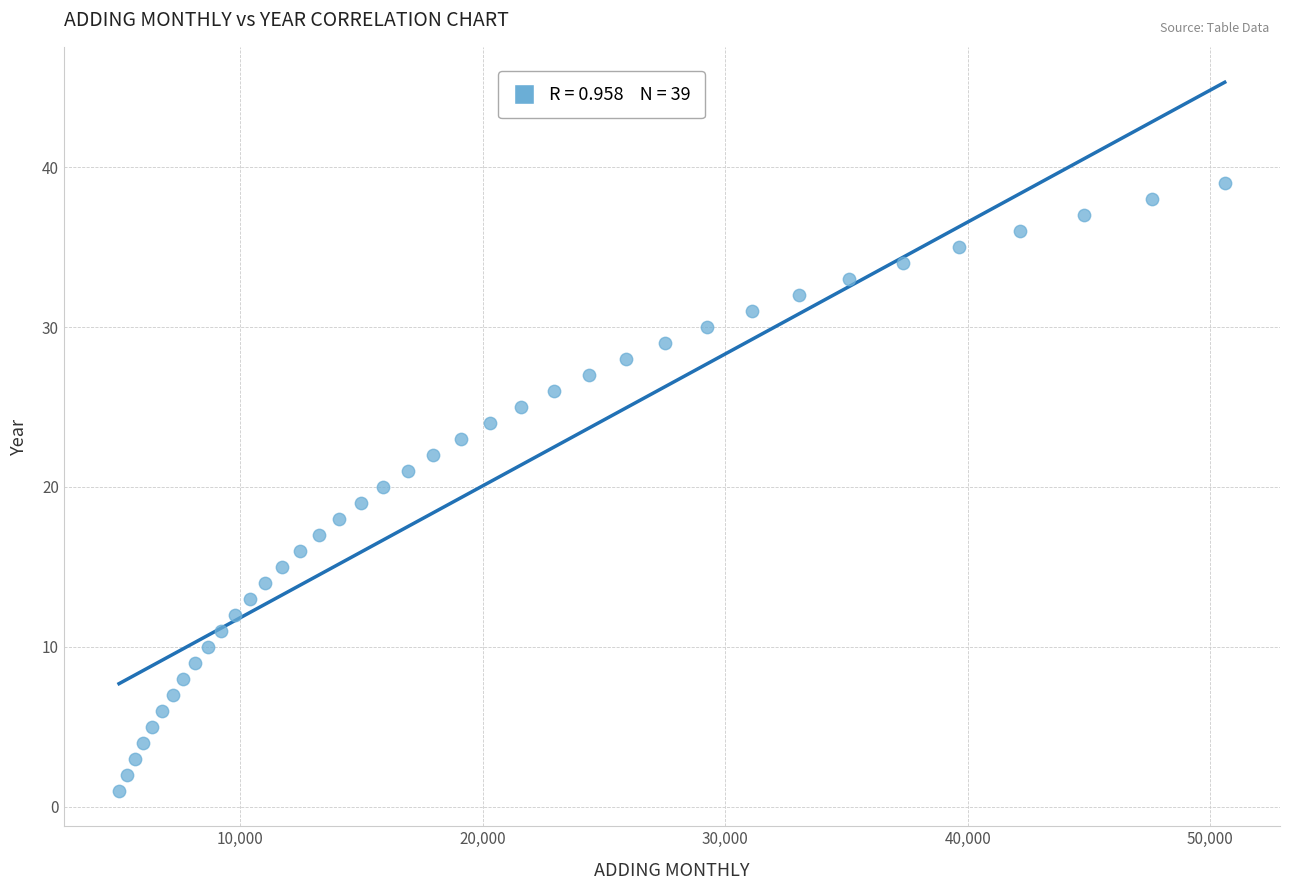

What is the range of Y values (max minus min)?

38